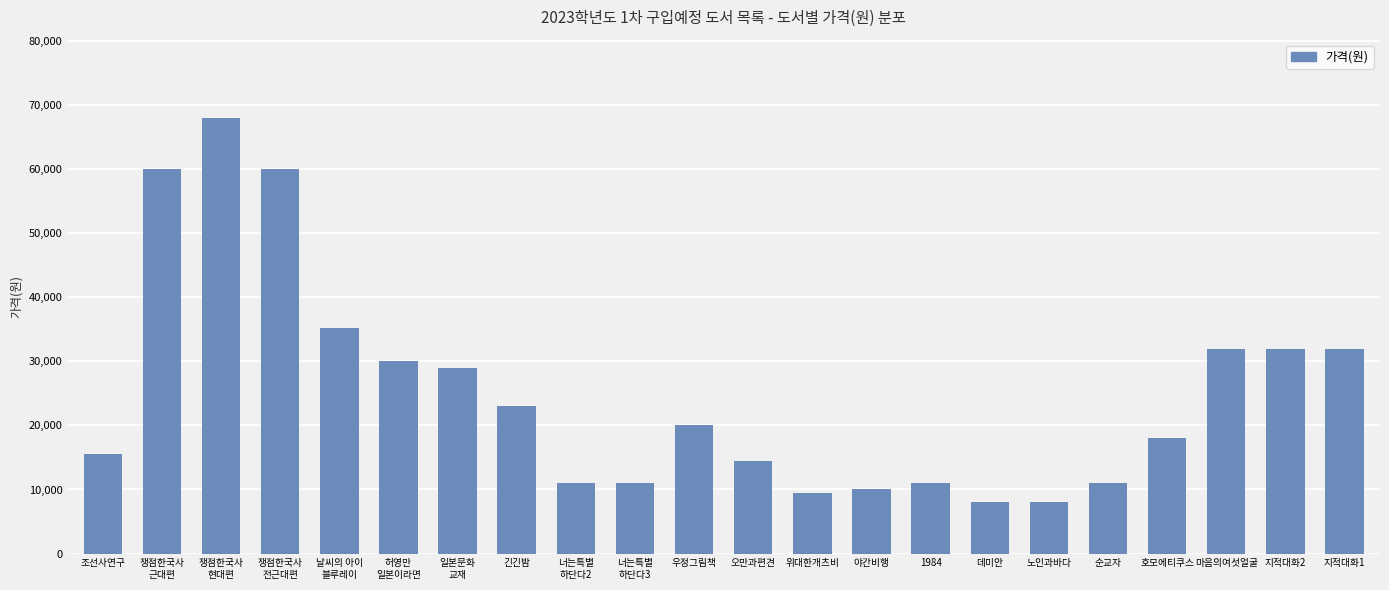

What is the sum of the values at 너는특별
하단다2 and 허영만
일본이라면?

41000